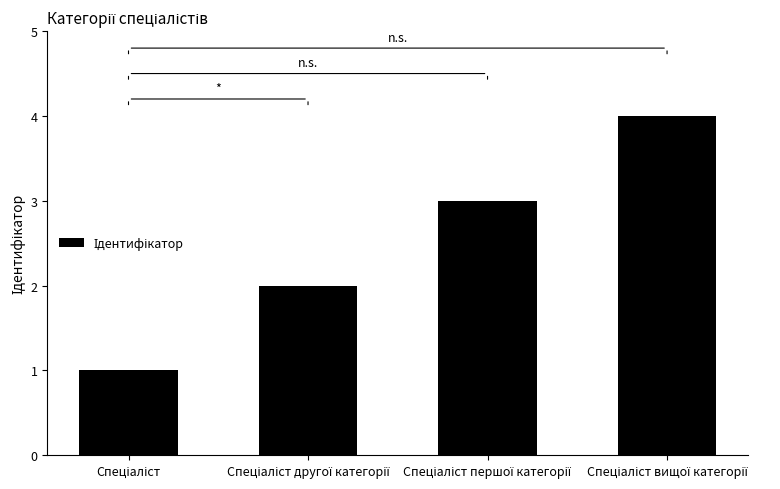

What is the sum of all values?

10